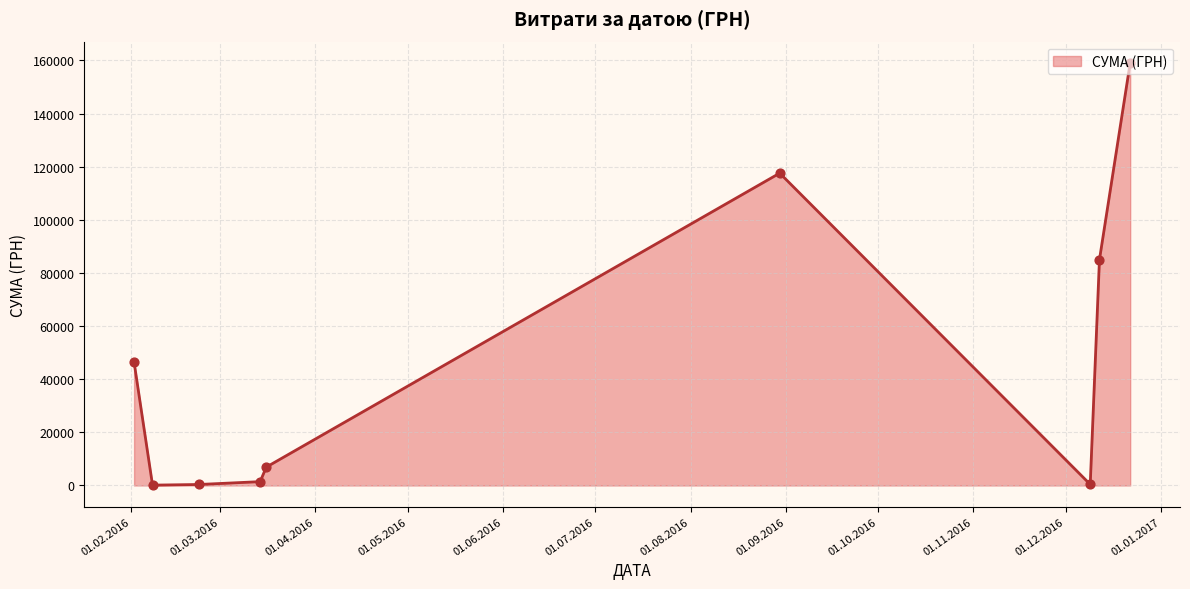

What is the difference between the maximum and minimum values?

158959.7